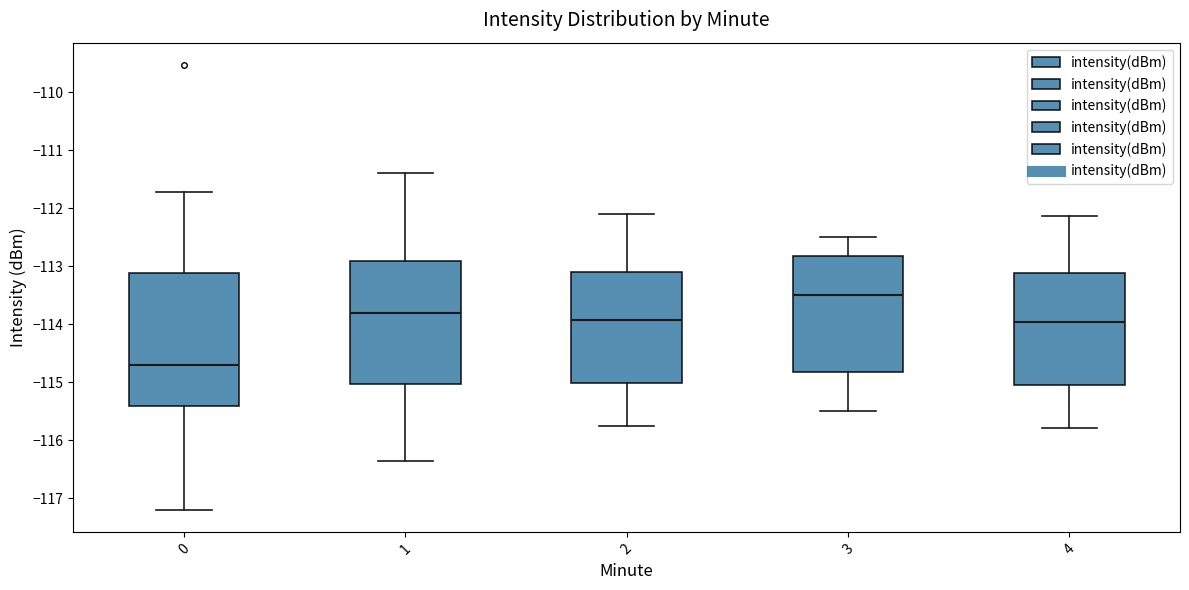

Reading left to right, transcribe this box plot: for each box, give where its median line is, the range the box spans, and where its two whiskers end, as read against the y-axis. The values are not printed on the chart, so give them approximately, as read against the axis.

0: median -114.7, box -115.4 to -113.1, whiskers -117.2 to -111.7
1: median -113.8, box -115.0 to -112.9, whiskers -116.4 to -111.4
2: median -113.9, box -115.0 to -113.1, whiskers -115.8 to -112.1
3: median -113.5, box -114.8 to -112.8, whiskers -115.5 to -112.5
4: median -114.0, box -115.0 to -113.1, whiskers -115.8 to -112.1